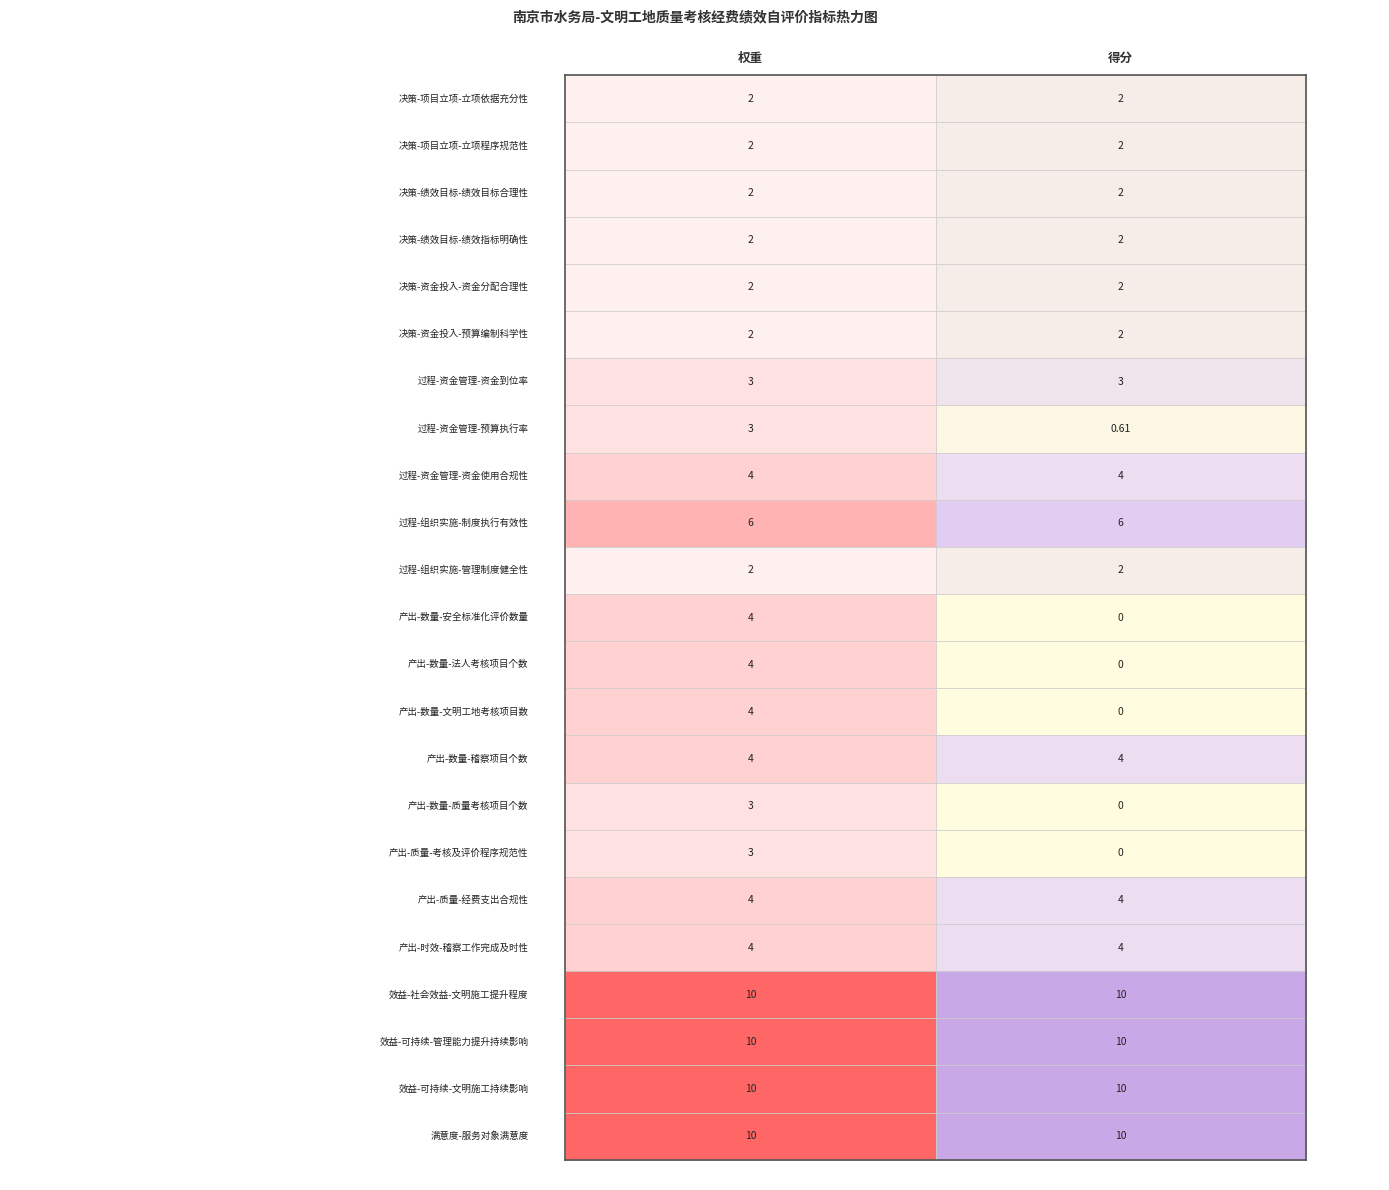

Reading left to right, transcribe all the data shown in this chart.

权重: 2.0	2.0	2.0	2.0	2.0	2.0	3.0	3.0	4.0	6.0	2.0	4.0	4.0	4.0	4.0	3.0	3.0	4.0	4.0	10.0	10.0	10.0	10.0
得分: 2.0	2.0	2.0	2.0	2.0	2.0	3.0	0.6	4.0	6.0	2.0	0.0	0.0	0.0	4.0	0.0	0.0	4.0	4.0	10.0	10.0	10.0	10.0